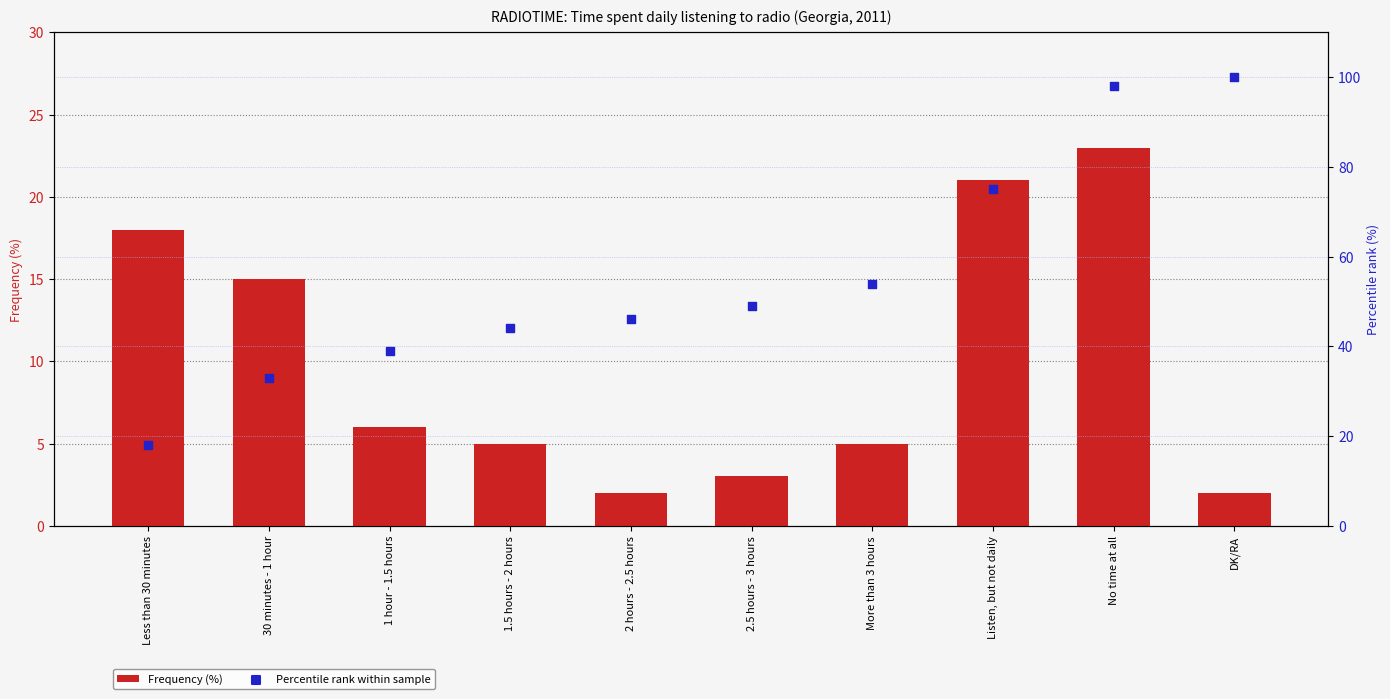

Is the value of Percentile rank within sample at No time at all greater than the value of Frequency (%) at More than 3 hours?

Yes